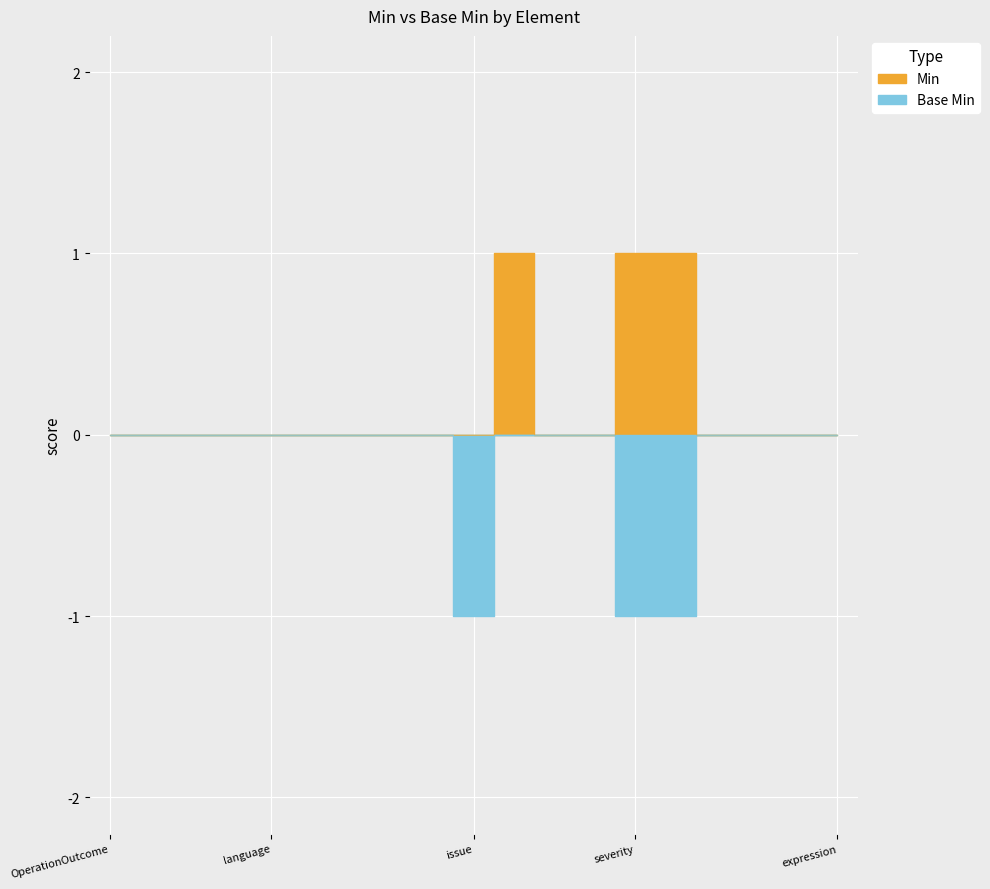

List the series in order of their overall mean, lowest first.

Base Min, Min